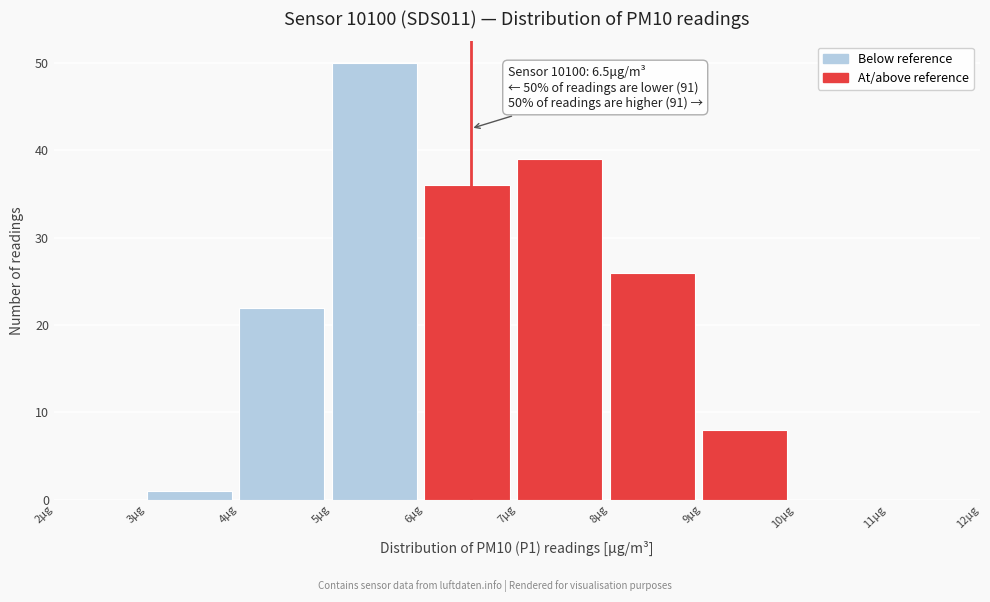

Which range on the x-axis has the tallest bar?

5 to 6